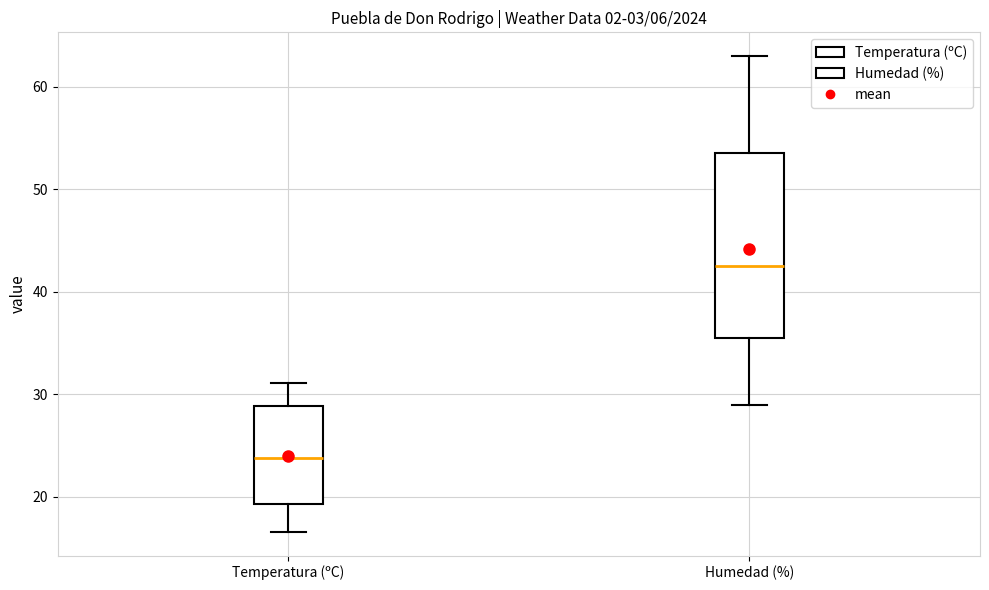

Which box's median line is the highest?

Humedad (%)